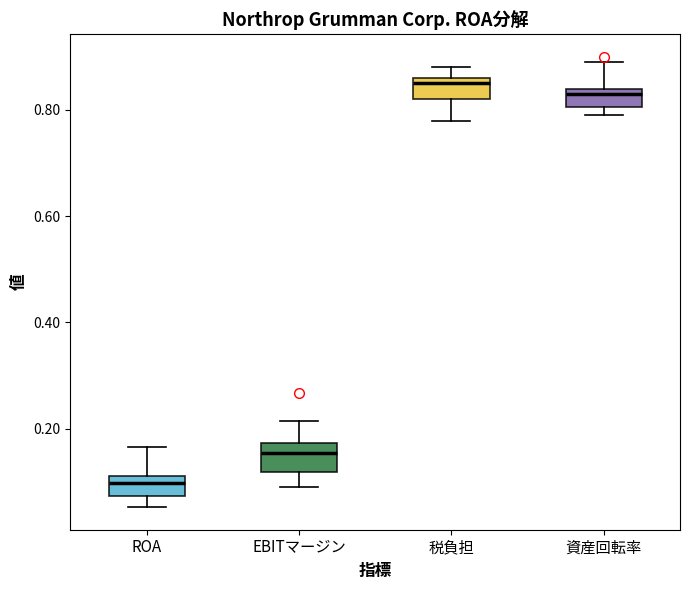

Which box has the lowest median line?

ROA